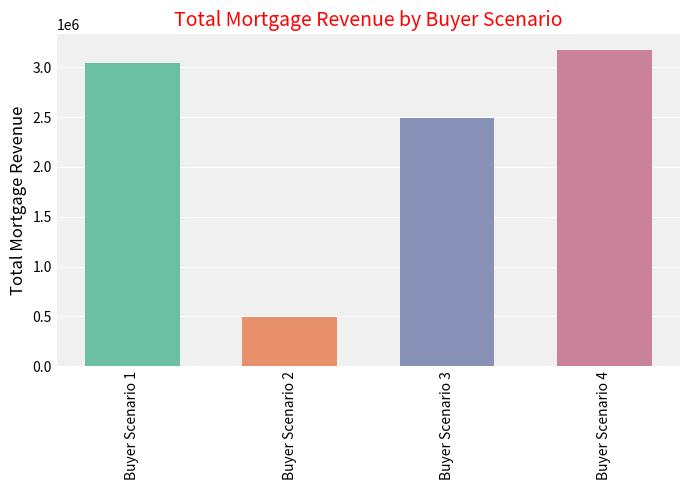

What is the maximum value shown in the chart?

3171626.2